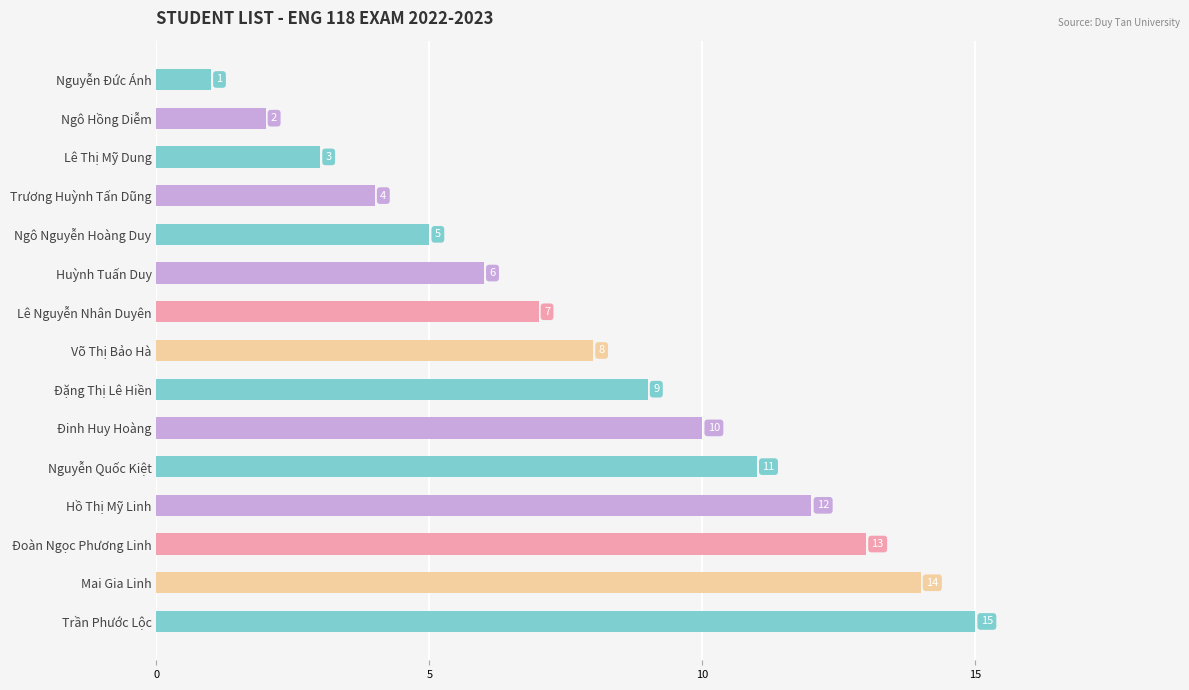

Approximately how many times larger is the value at Lê Nguyễn Nhân Duyên compared to Đoàn Ngọc Phương Linh?

0.5